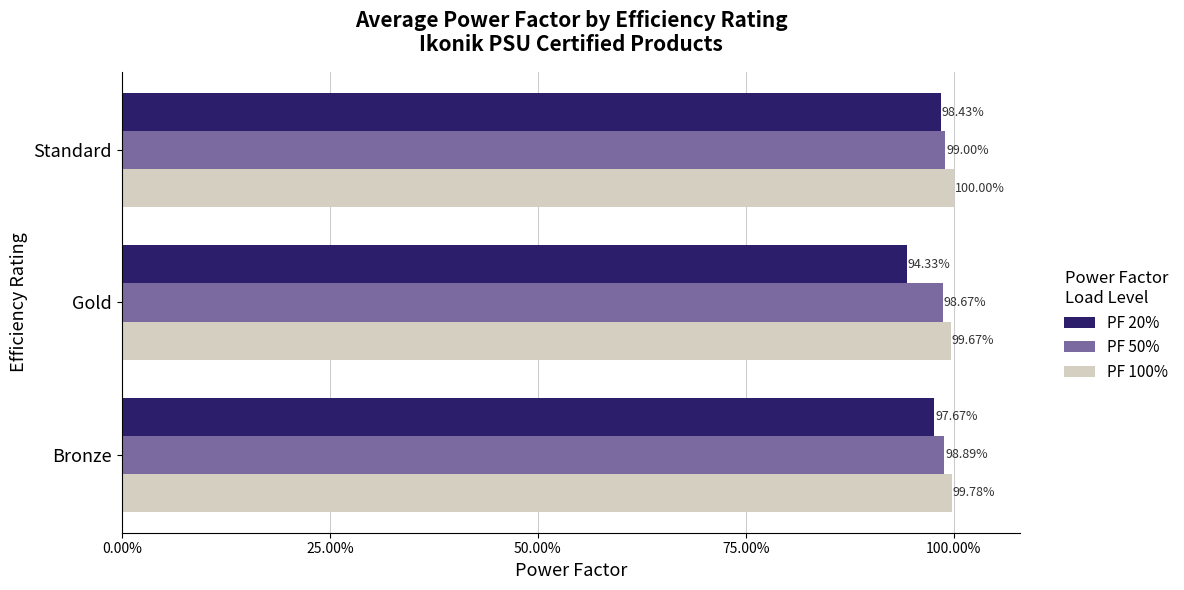

Reading left to right, transcribe all the data shown in this chart.

PF 20%: 1.0	0.9	1.0
PF 50%: 1.0	1.0	1.0
PF 100%: 1.0	1.0	1.0